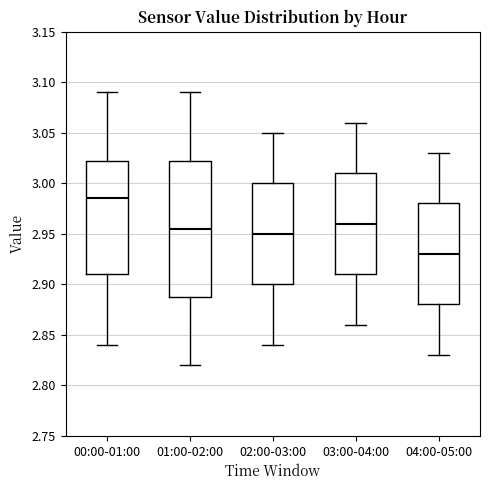

Comparing the boxes themselves (not the whiskers), which one is the tallest?

01:00-02:00